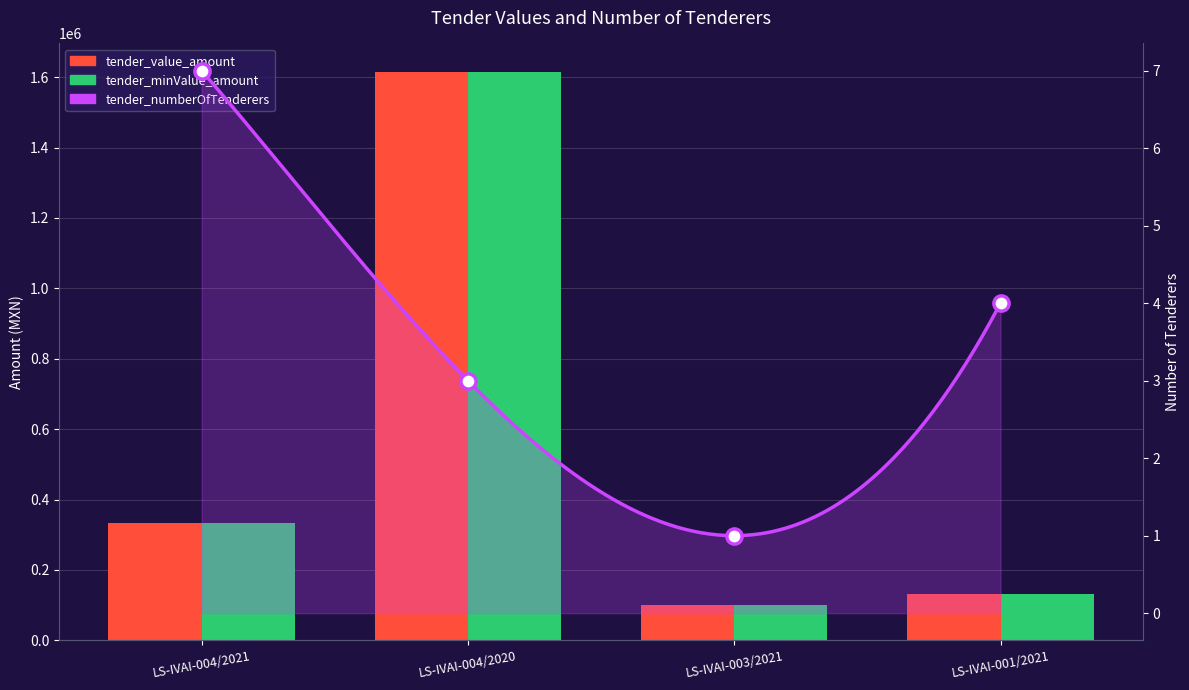

What is the total value across all series at LS-IVAI-001/2021?

264004.0